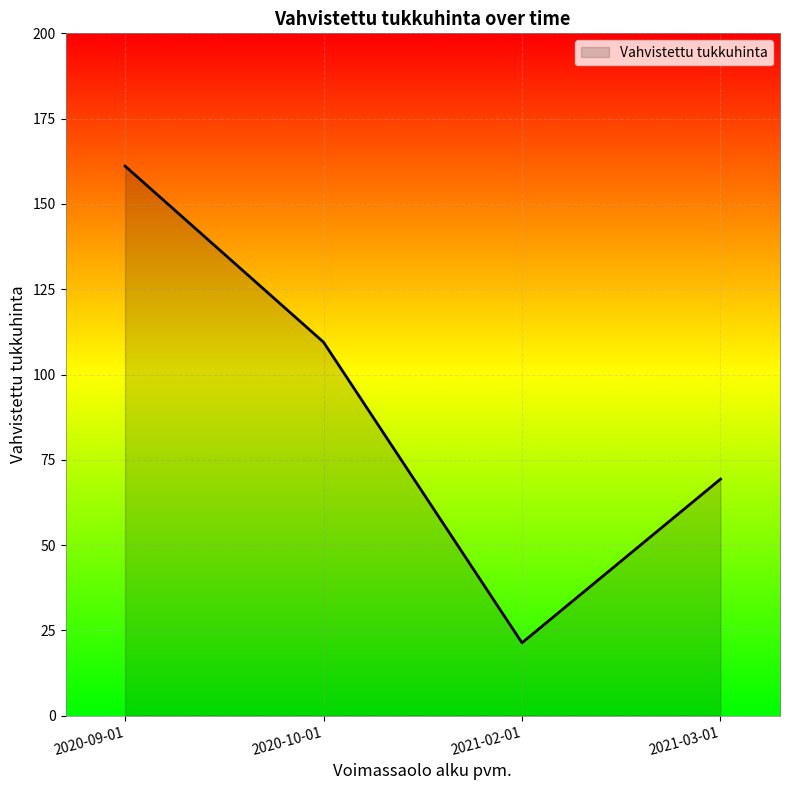

How many distinct data groups are displayed?

1